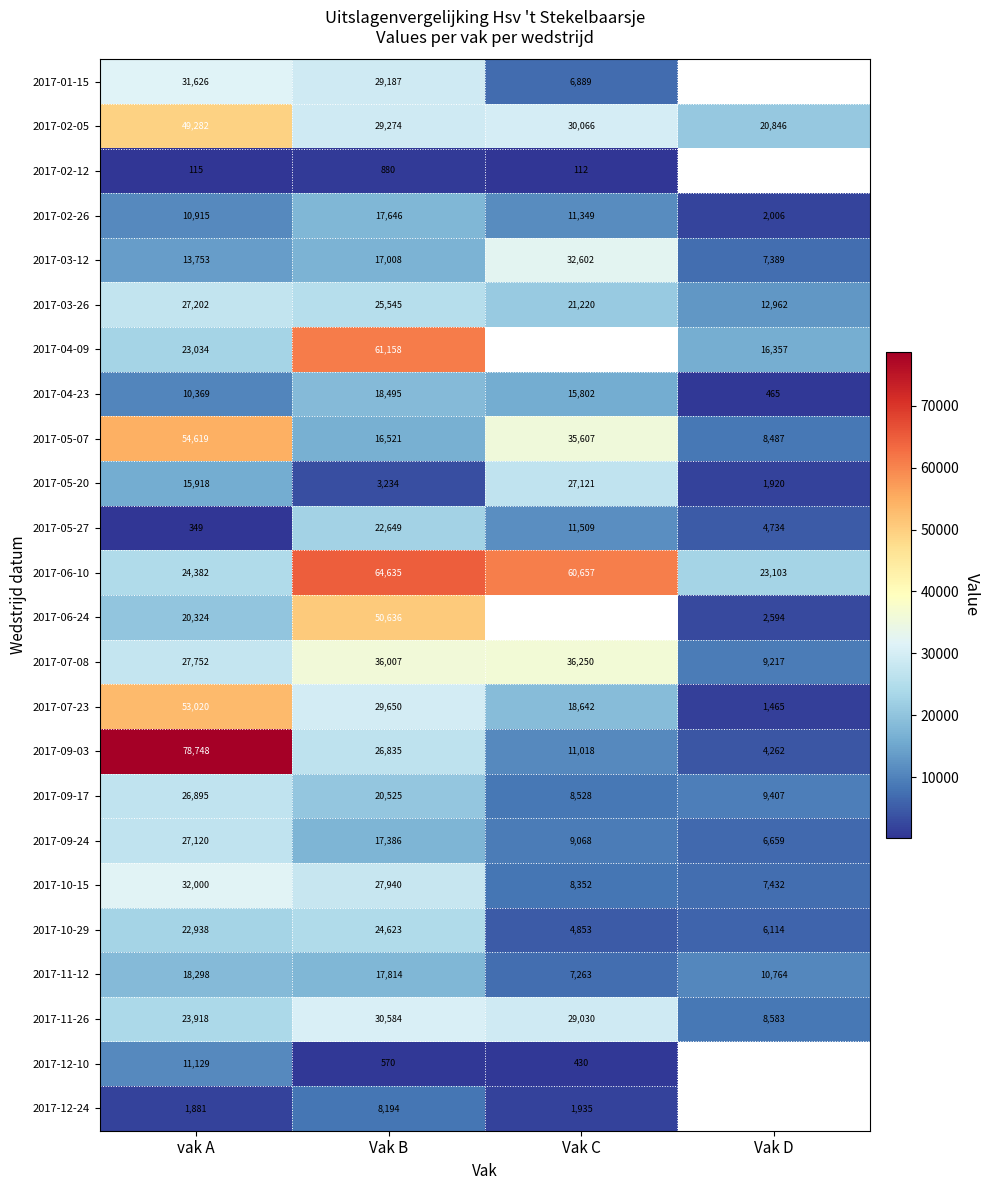

How many distinct data groups are displayed?

24